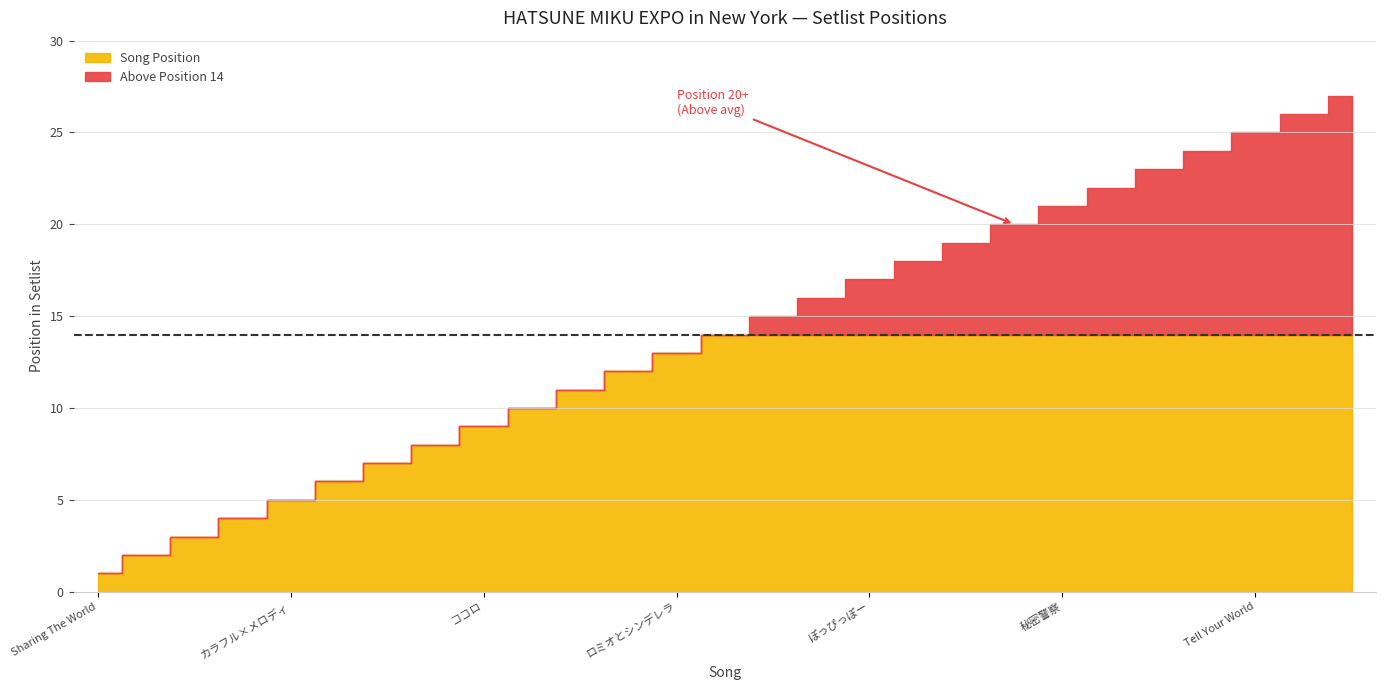

What is the maximum value shown in the chart?

27